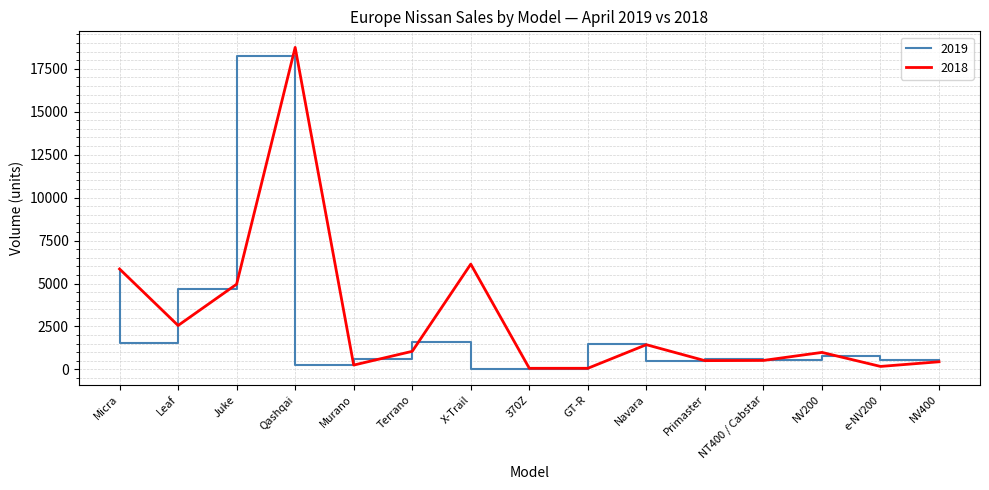

Where is the first local maximum for 2018?

Qashqai